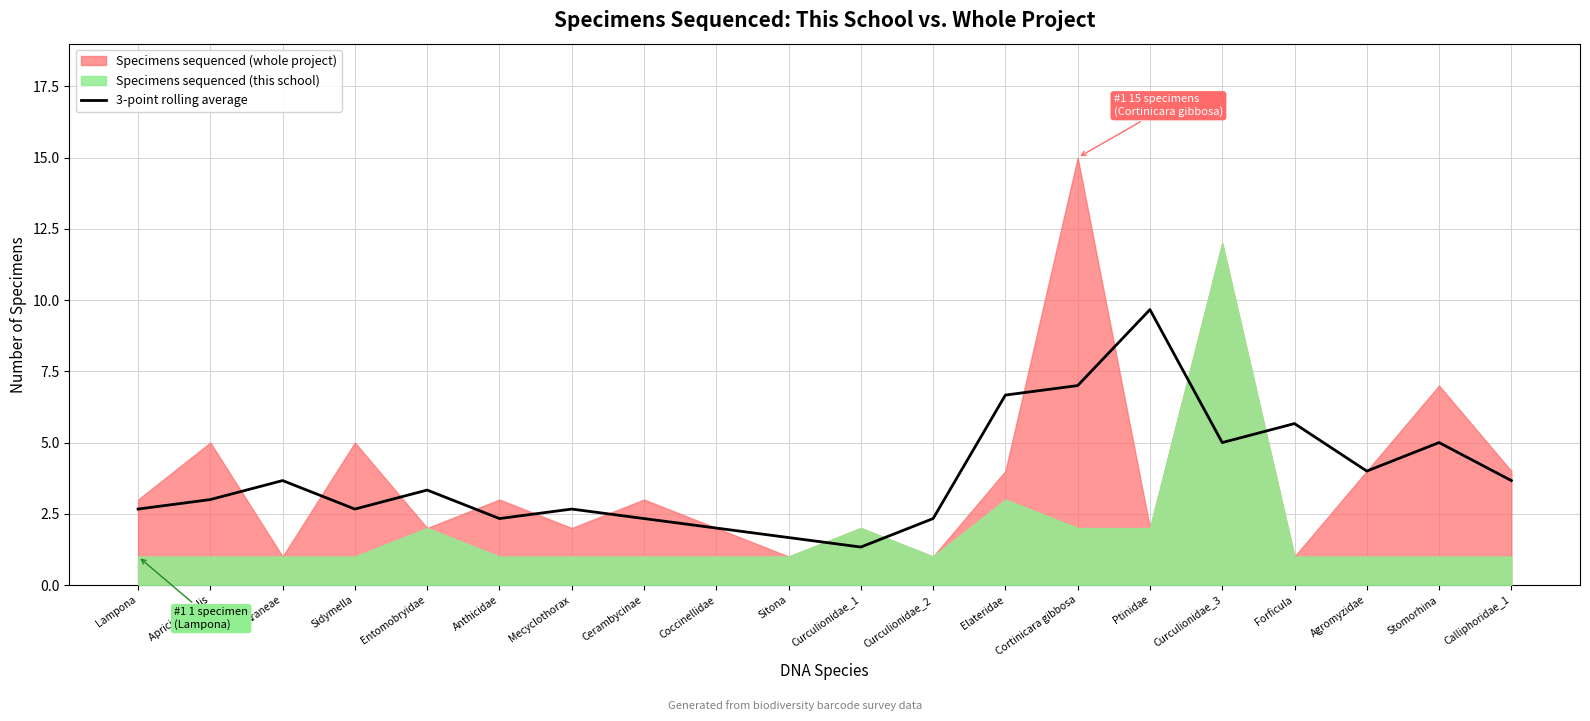

What position from the right is Ptinidae?

6